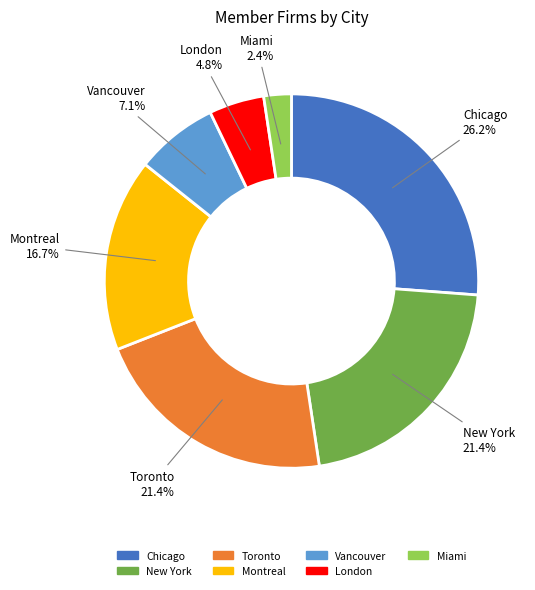

Which category has the smallest portion of the pie?

Miami